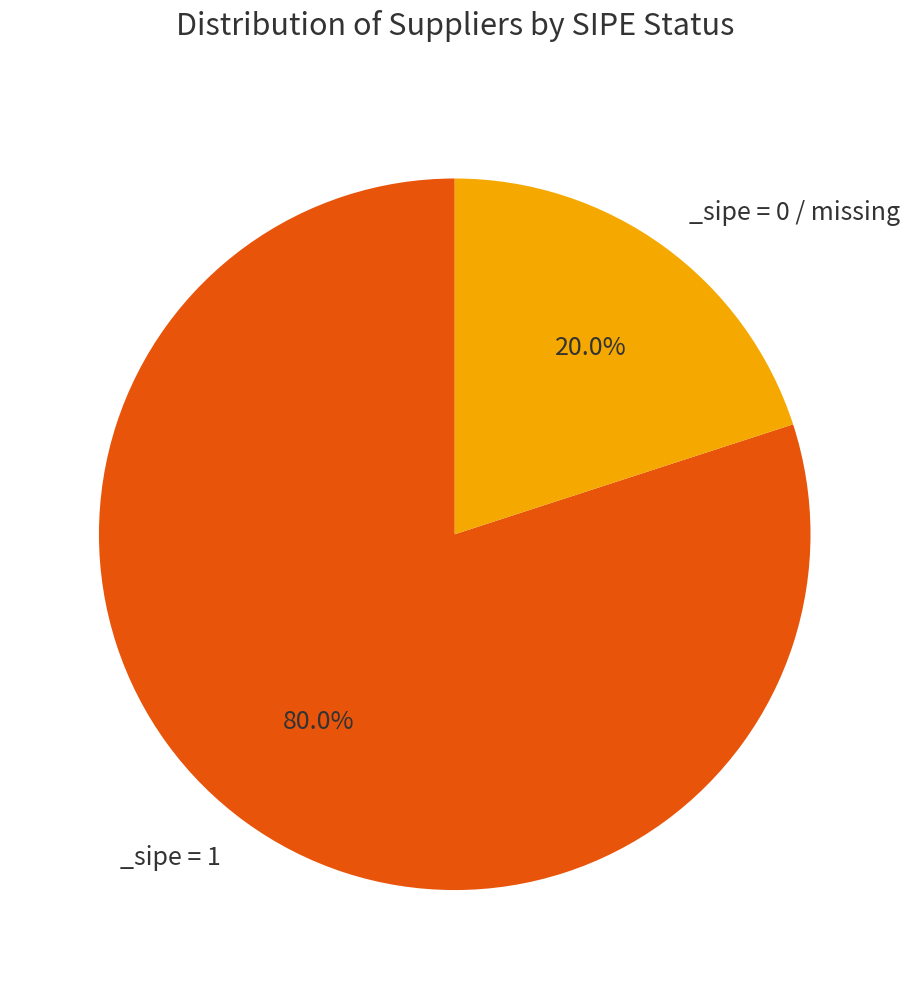

Does any single category account for the majority?

Yes